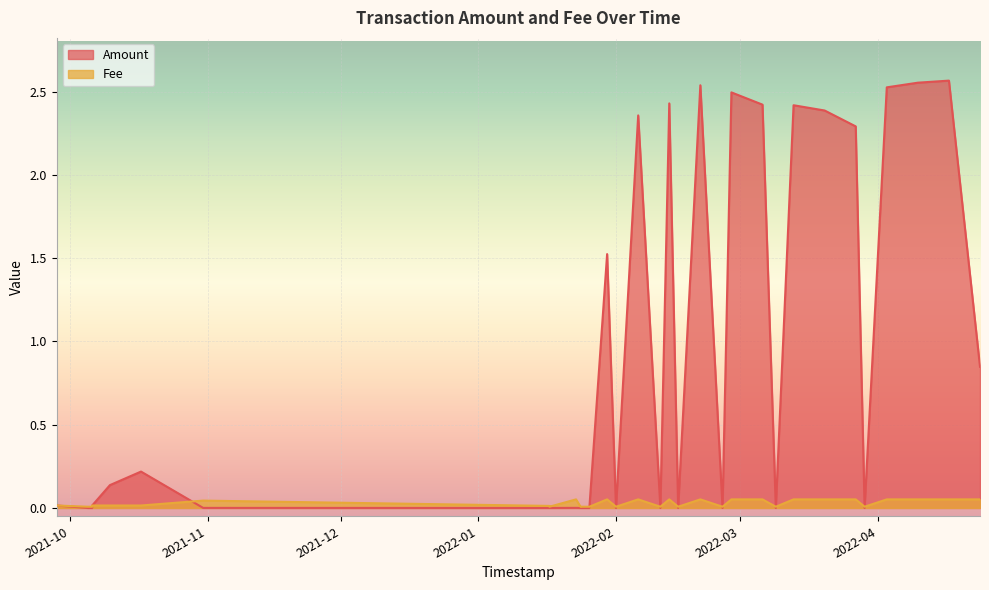

Rank the series by their average value, from highest to lowest.

Amount, Fee